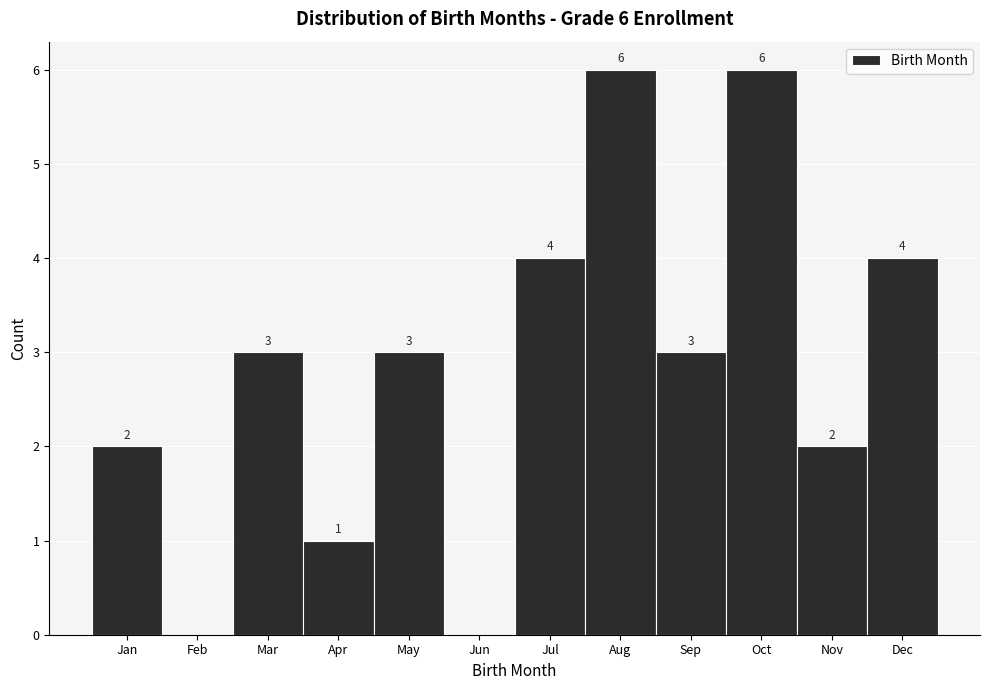

Reading left to right, transcribe all the data shown in this chart.

Jan=2	Feb=0	Mar=3	Apr=1	May=3	Jun=0	Jul=4	Aug=6	Sep=3	Oct=6	Nov=2	Dec=4